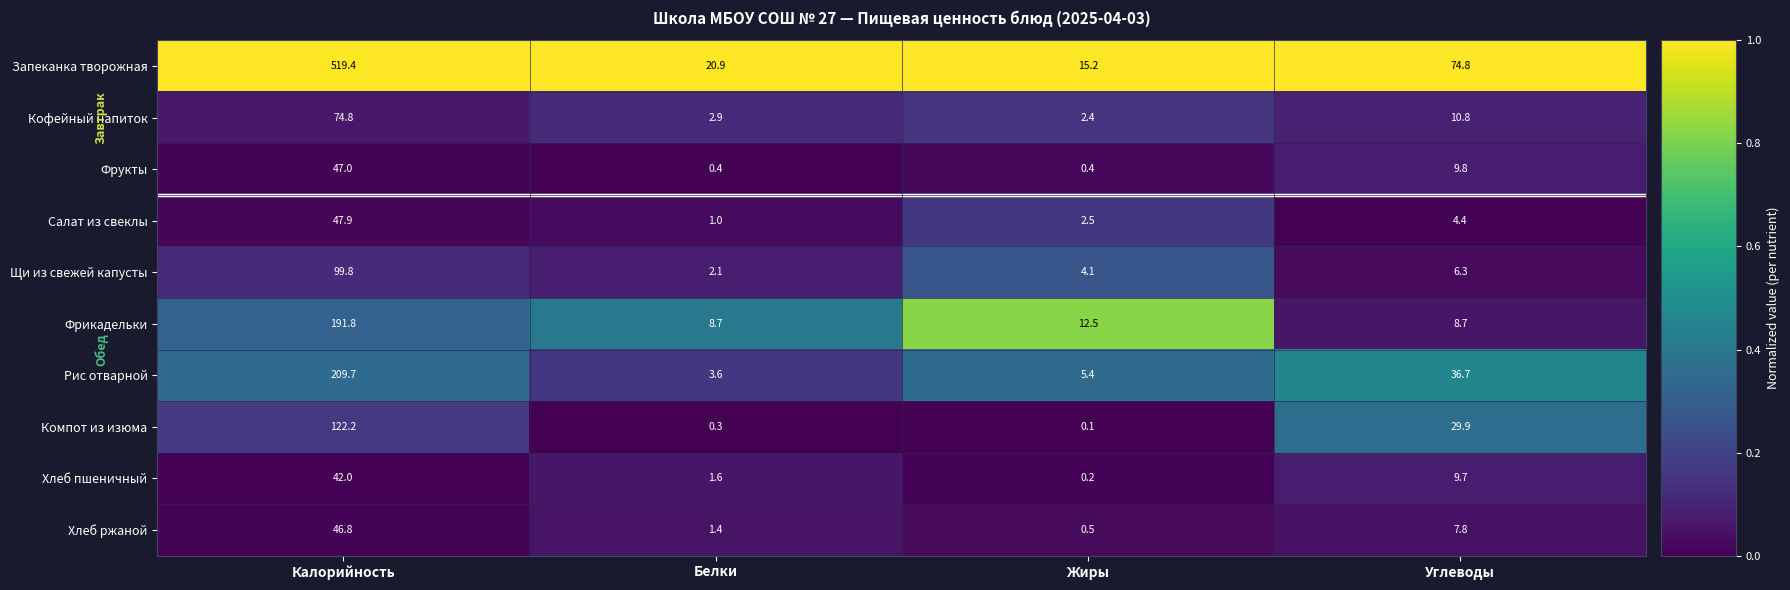

What is the sum of all Хлеб пшеничный values?

53.5